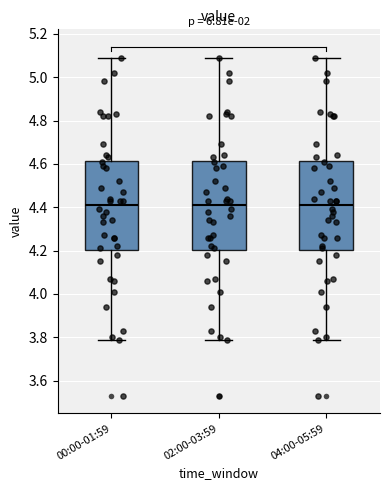

Reading left to right, read every box against the y-axis: the position of its median line, the range the box covers, and the ends of its whiskers. The values are not printed on the chart, so give them approximately, as read against the axis.

00:00-01:59: median 4.42, box 4.20 to 4.62, whiskers 3.80 to 5.10
02:00-03:59: median 4.42, box 4.20 to 4.62, whiskers 3.80 to 5.10
04:00-05:59: median 4.42, box 4.20 to 4.62, whiskers 3.80 to 5.10